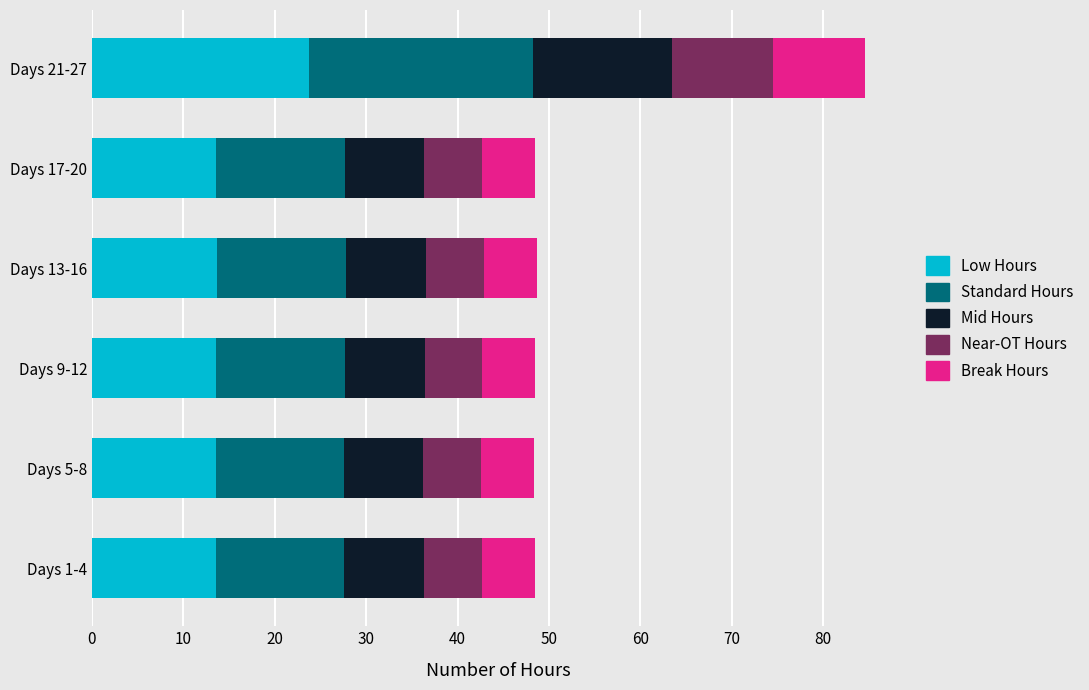

At which category is the sum across all series the highest?

Days 21-27